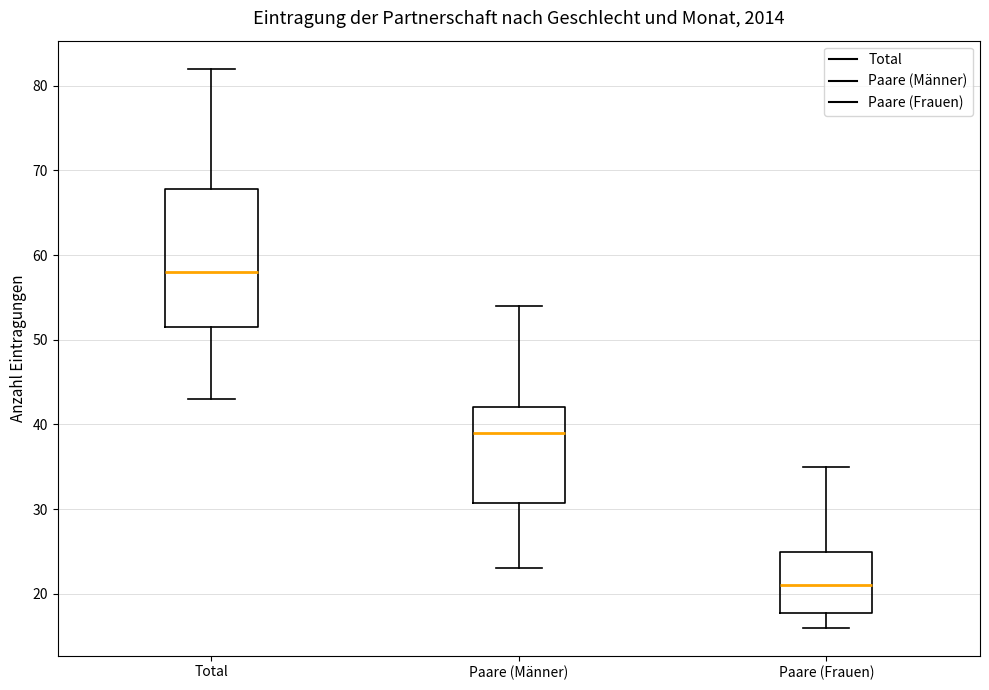

Which box is the tallest, from its lower edge to its upper edge?

Total